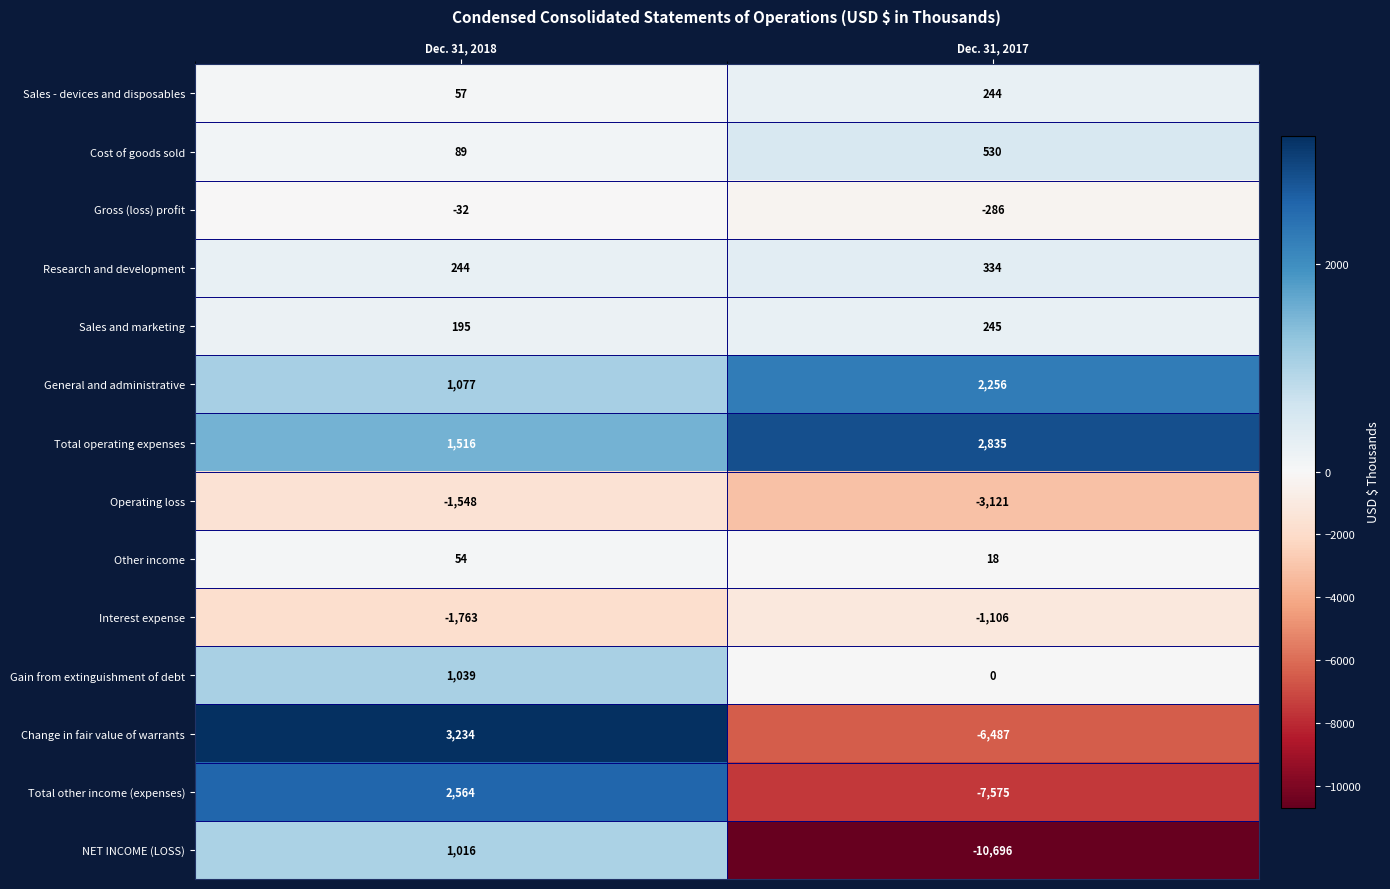

Is it true that NET INCOME (LOSS) equals -18974 at Dec. 31, 2017?

False